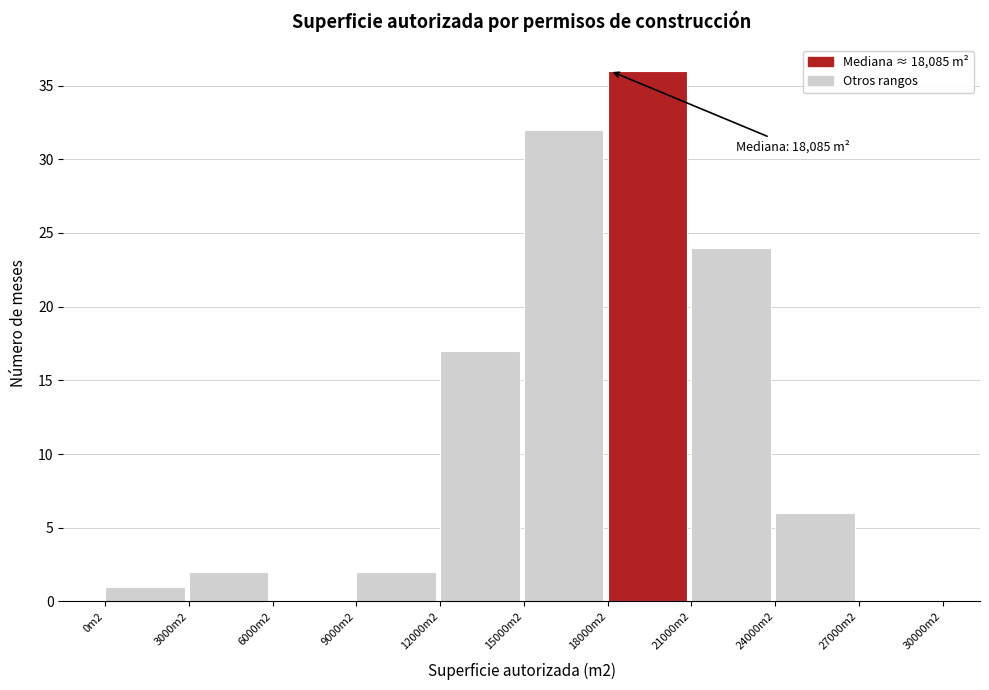

Reading left to right, transcribe all the data shown in this chart.

0m2=1	3000m2=2	6000m2=0	9000m2=2	12000m2=17	15000m2=32	18000m2=36	21000m2=24	24000m2=6	27000m2=0